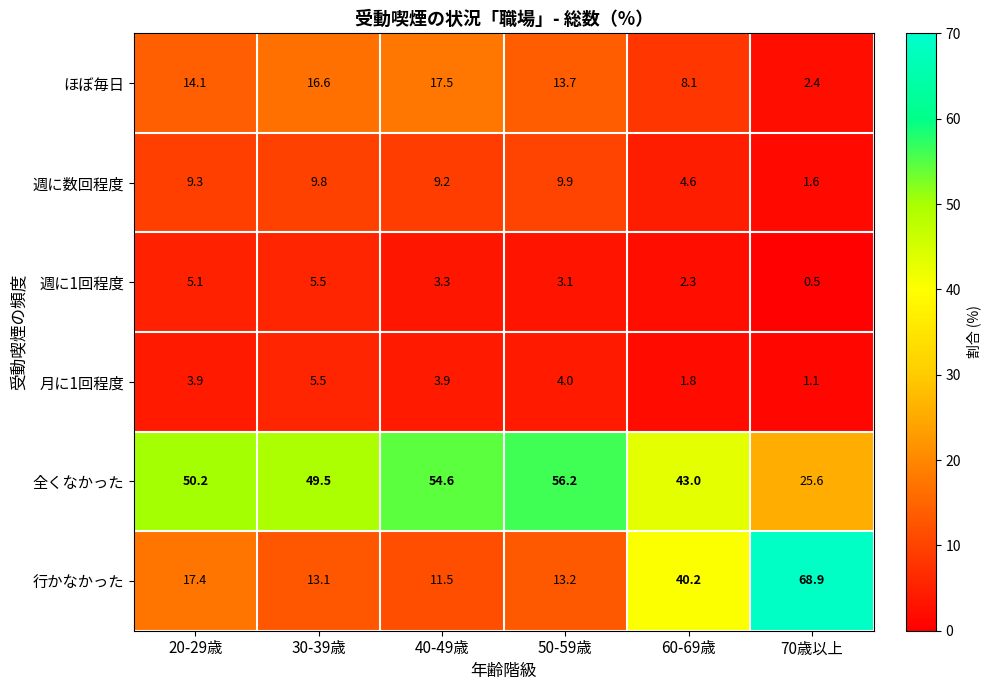

Is it true that ほぼ毎日 equals 5.3 at 40-49歳?

False